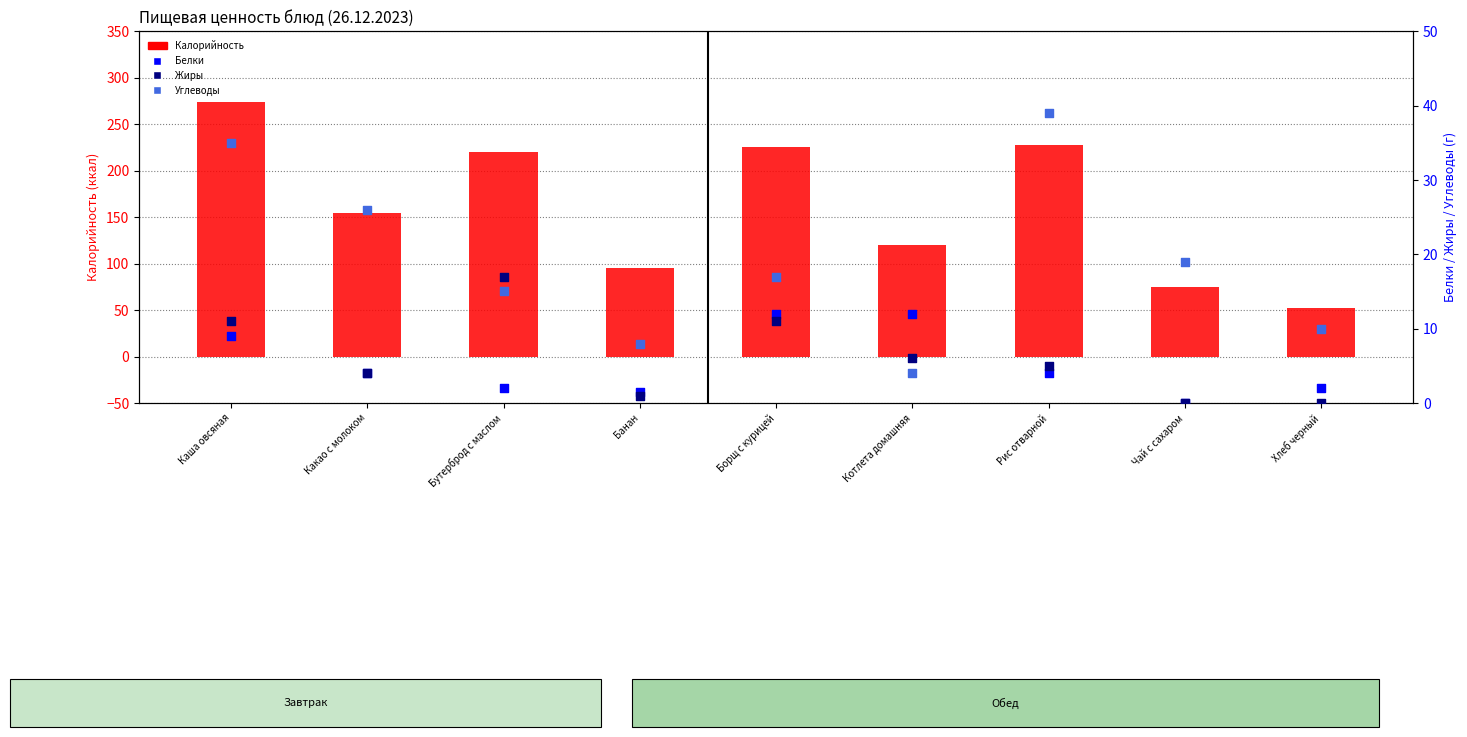

What are all the series names shown in the legend?

Калорийность, Белки, Жиры, Углеводы